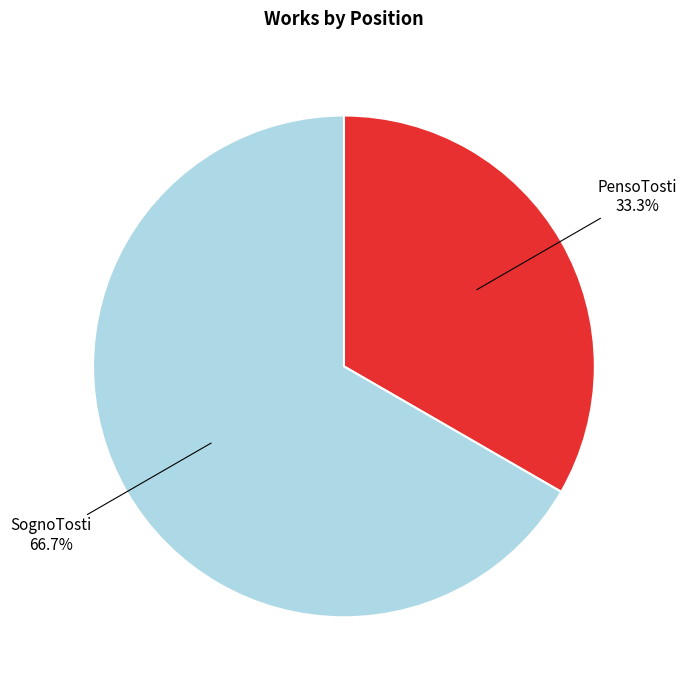

The PensoTosti slice represents 33% of the pie. True or false?

True